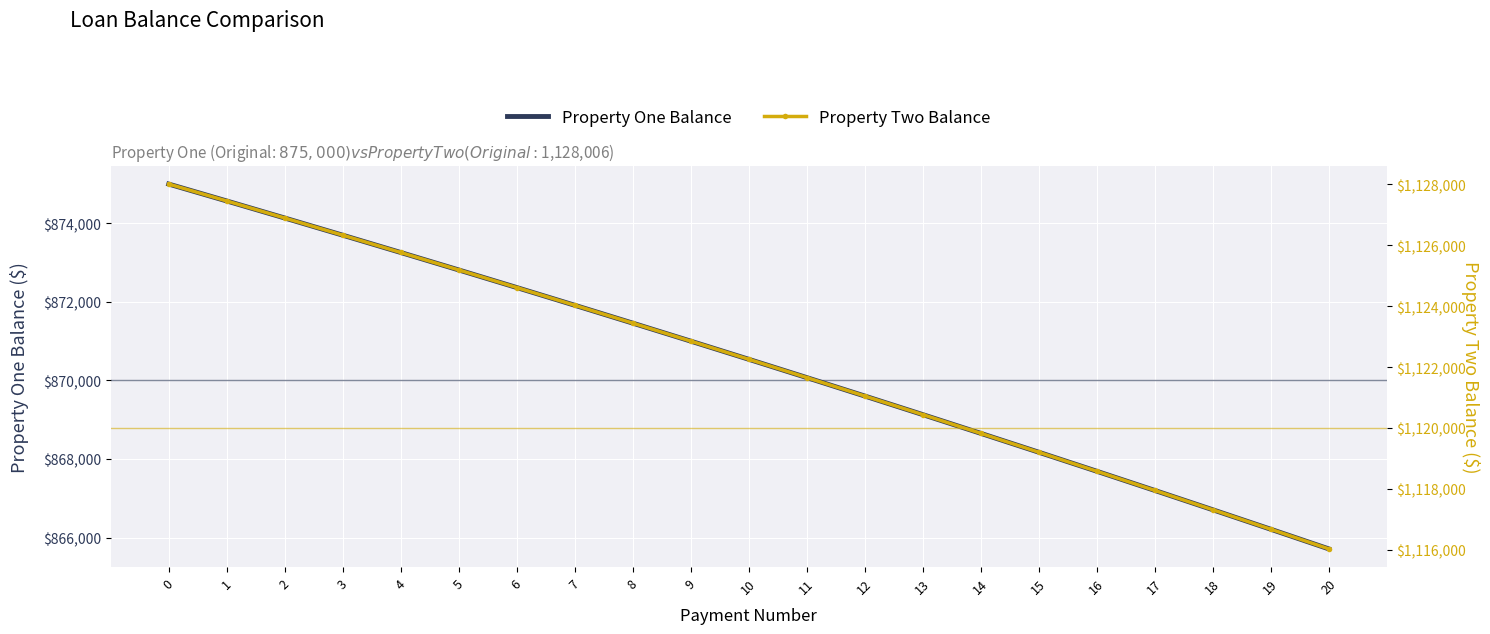

Is this an area chart (filled region under the line)?

No